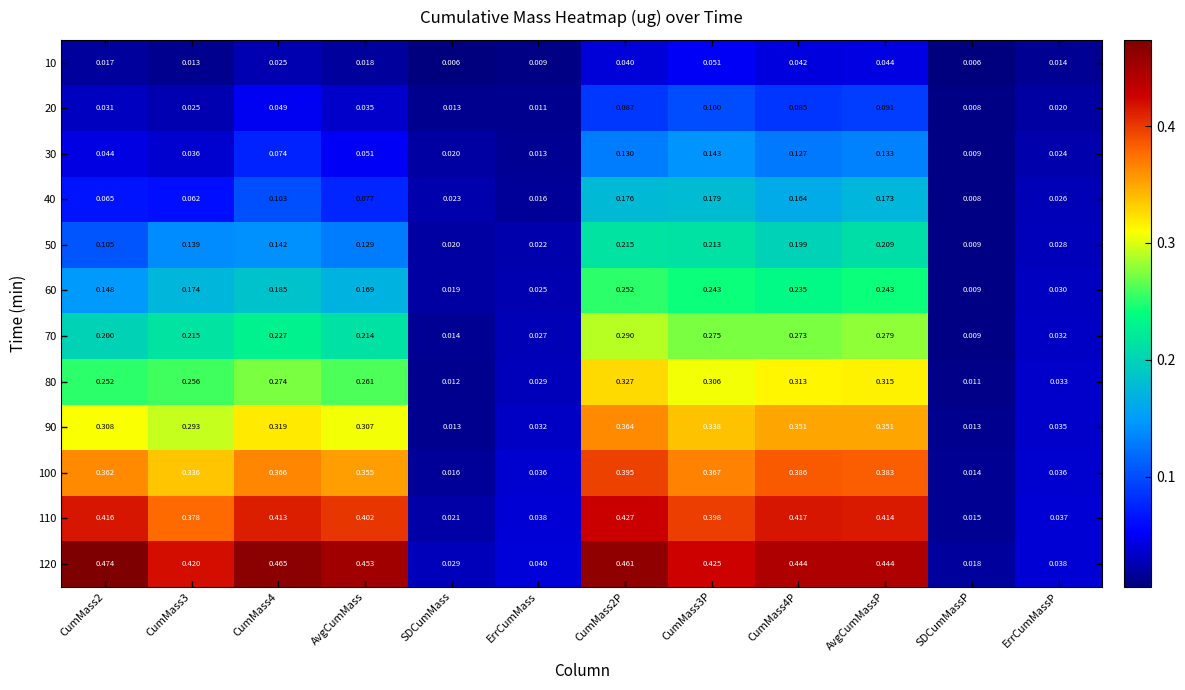

Is the value of 10 at CumMass3P greater than the value of 50 at AvgCumMassP?

No